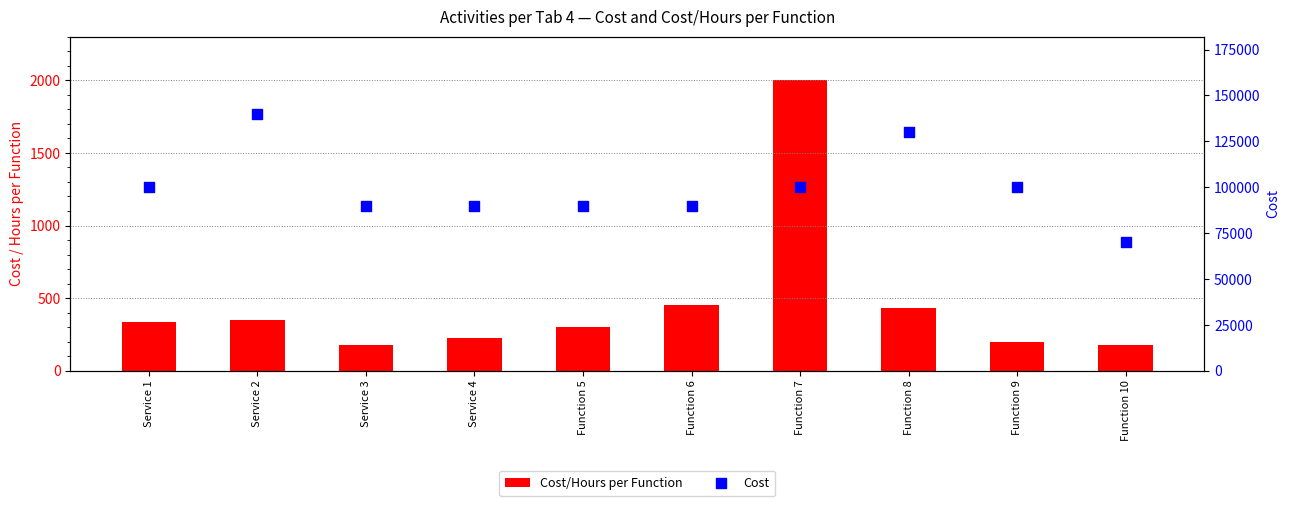

At which category is the sum across all series the highest?

Service 2